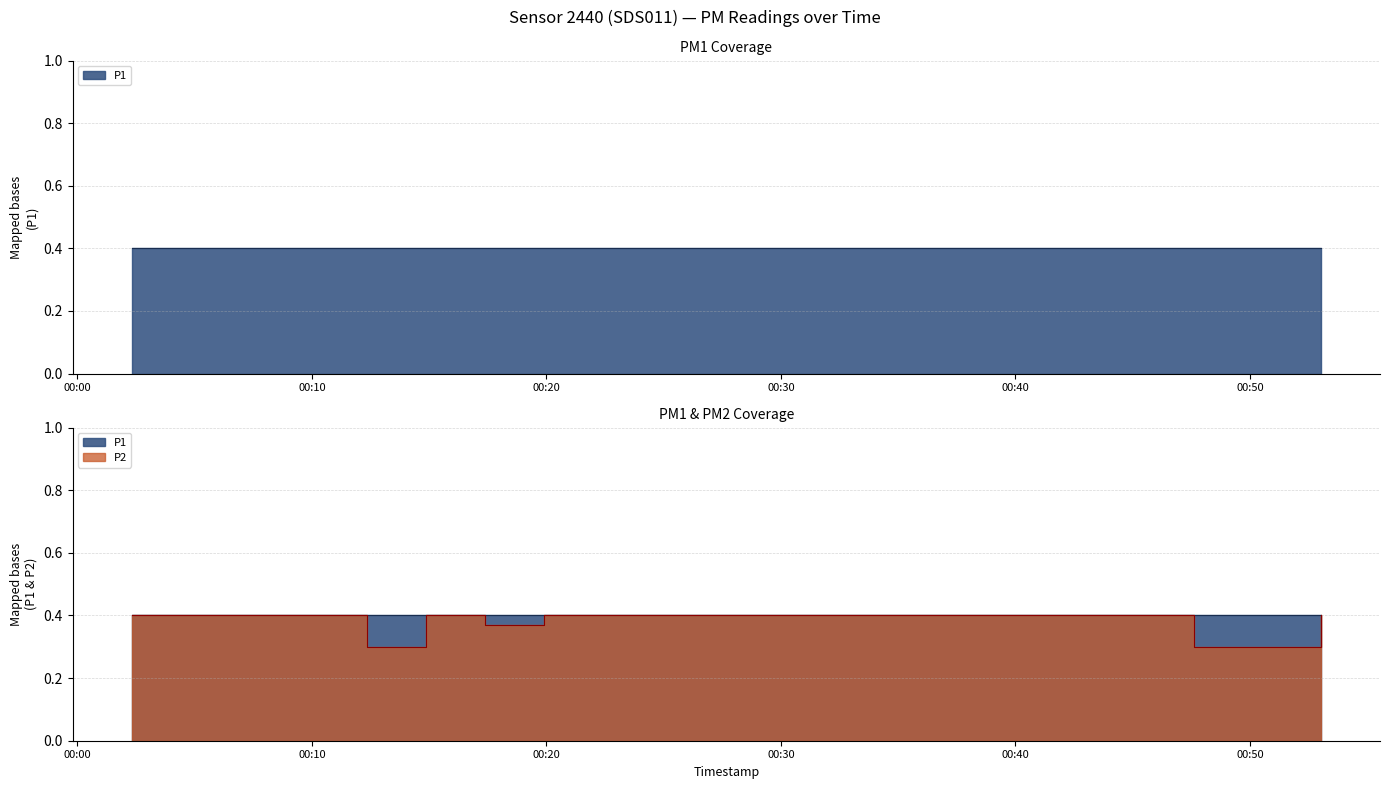

At which category does the chart reach its minimum across all series?

2022-10-16T00:12:22